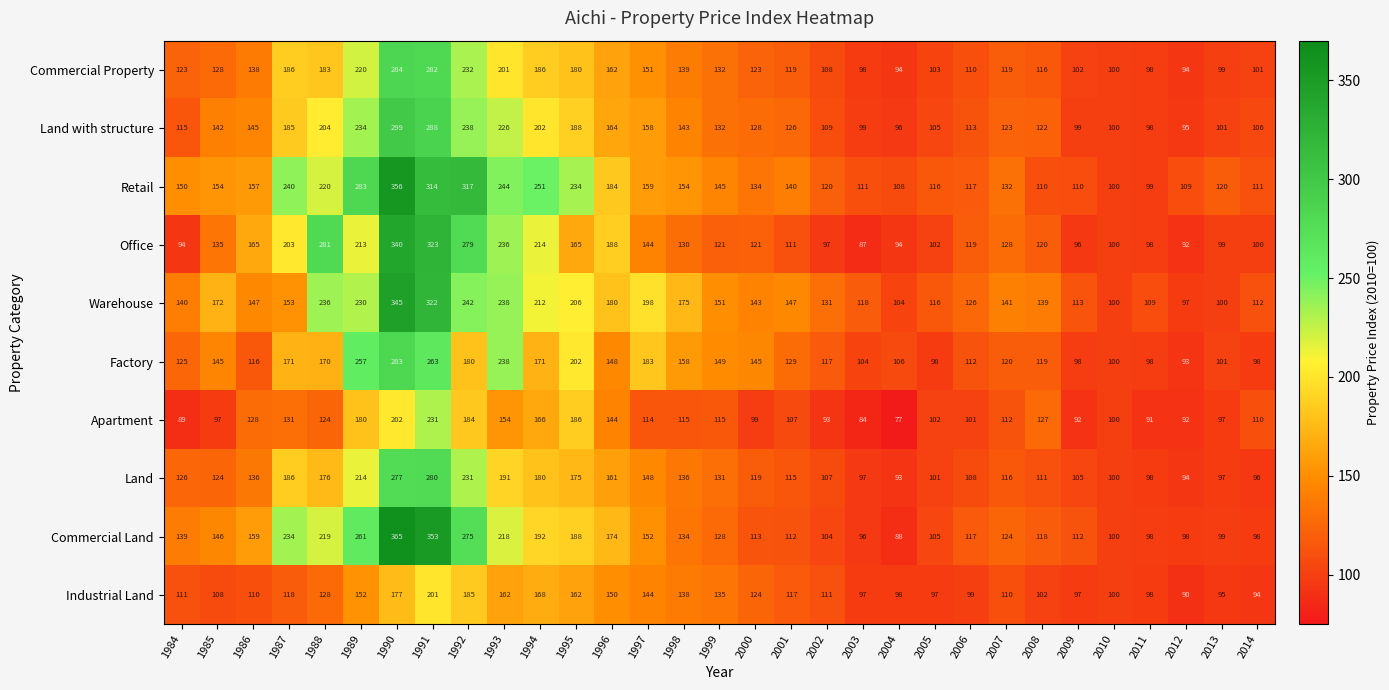

What is the spread (max minus min) of values at 1997?

84